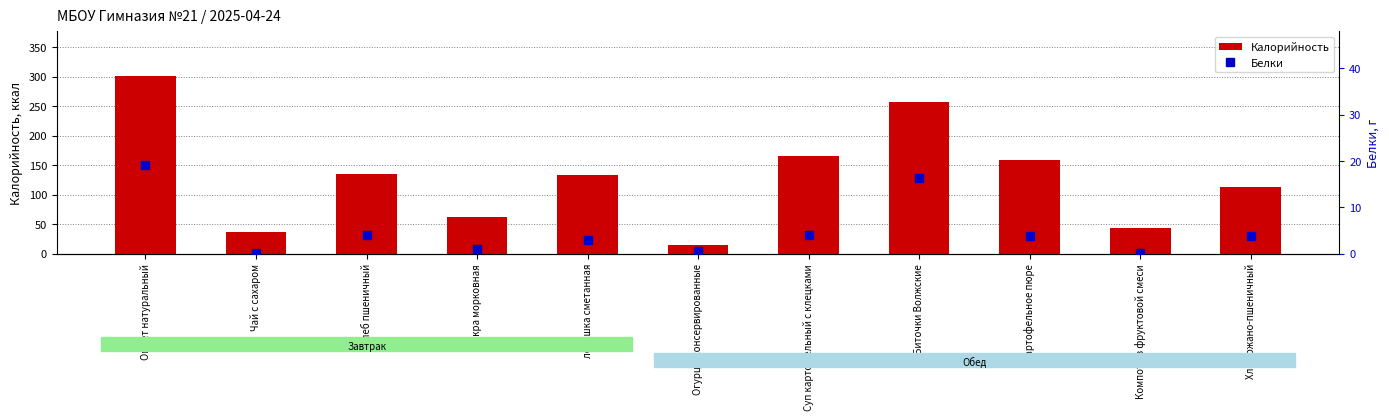

What is the total value across all series at Икра морковная?

63.6